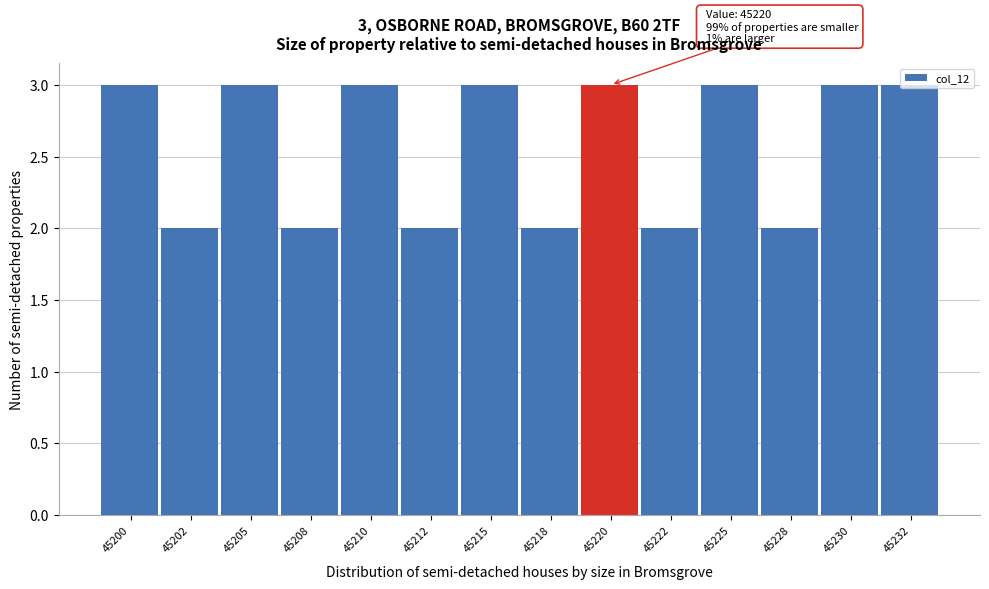

What is the sum of the values at 45215 and 45225?

6